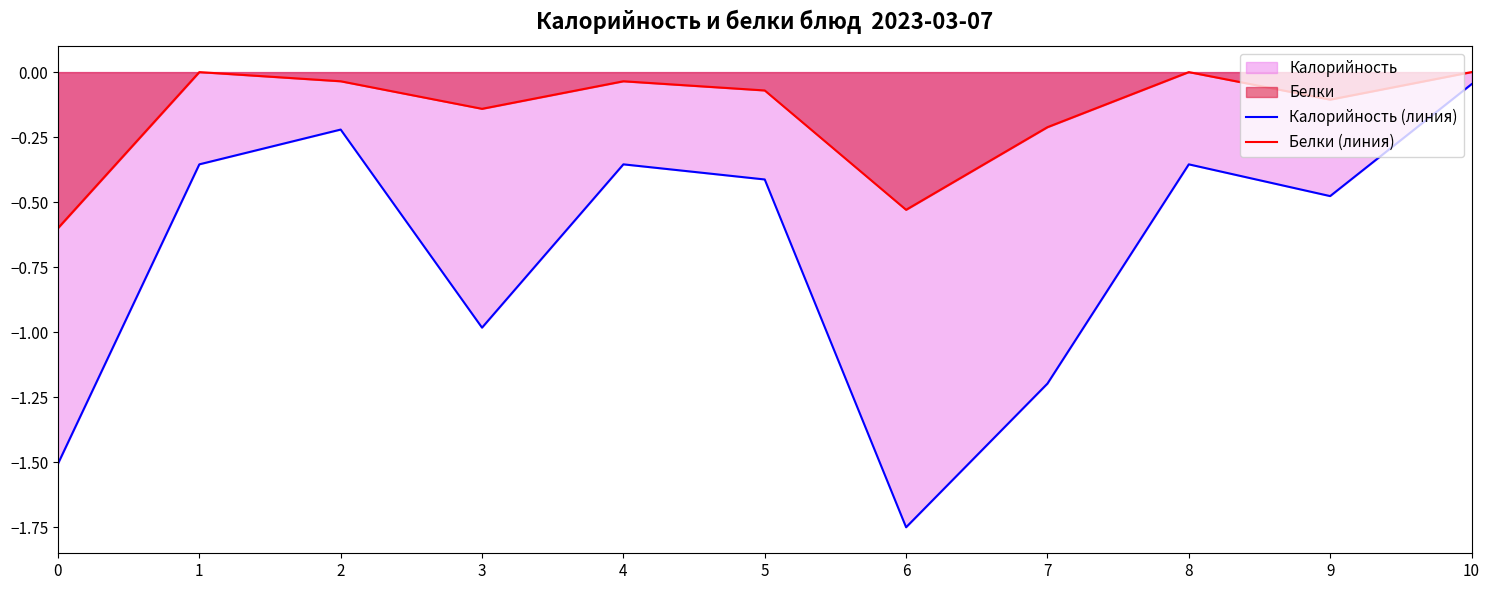

Does the chart have visible grid lines?

No